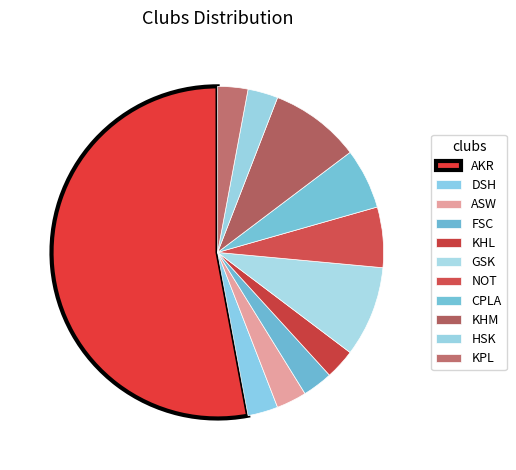

Which category accounts for the majority?

AKR